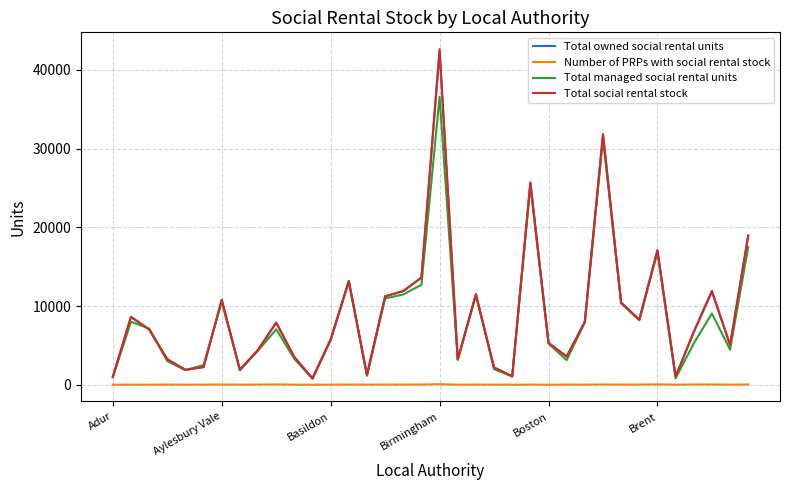

What is the sum of all Total owned social rental units values?

324078